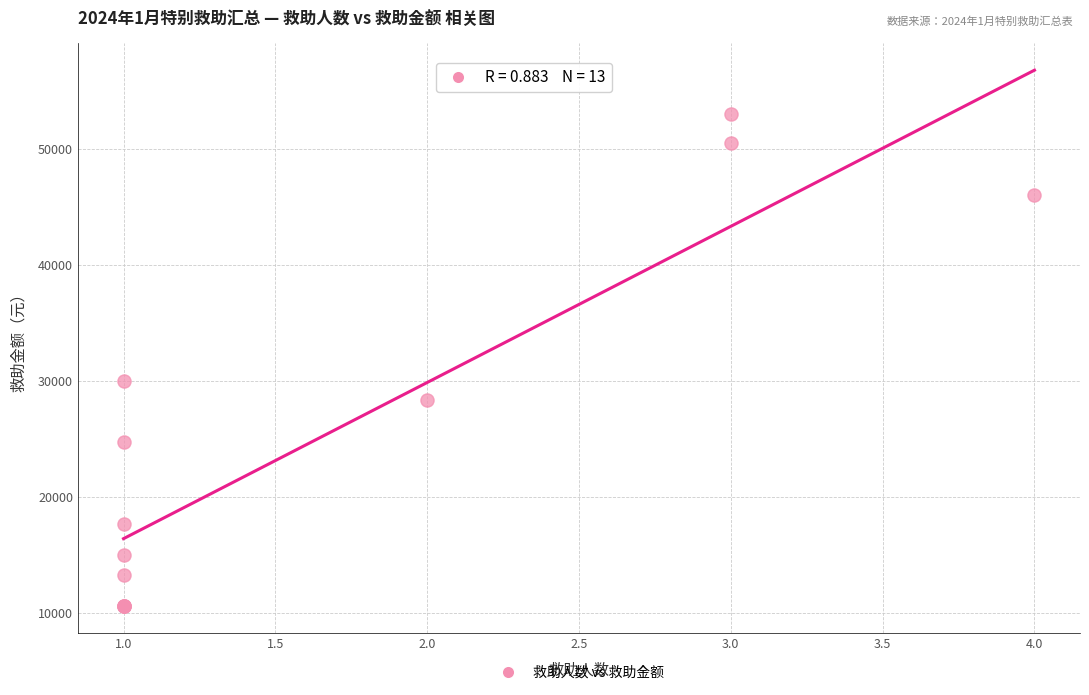

What Y value in the scatter plot is closest to 31815?

30000